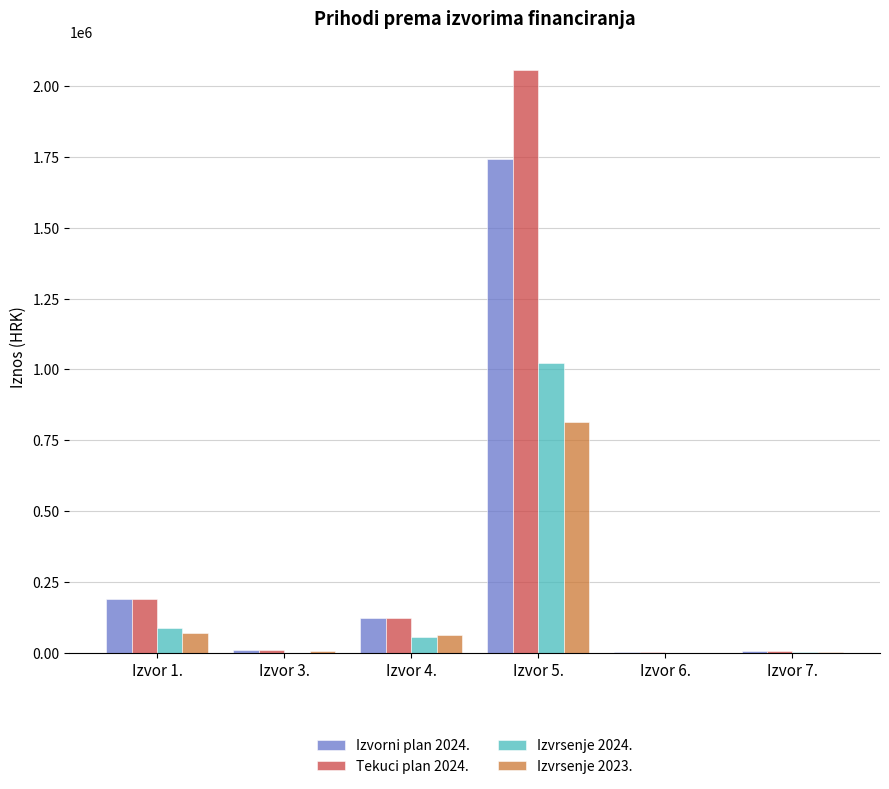

The value of Izvrsenje 2024. at Izvor 6. is 547496.7. True or false?

False